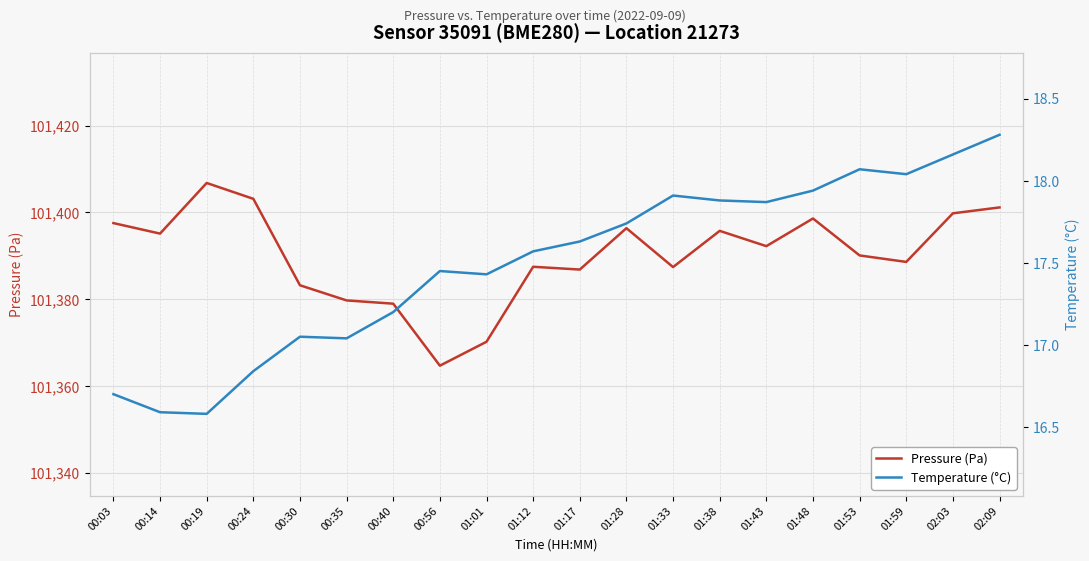

Is this an area chart (filled region under the line)?

No